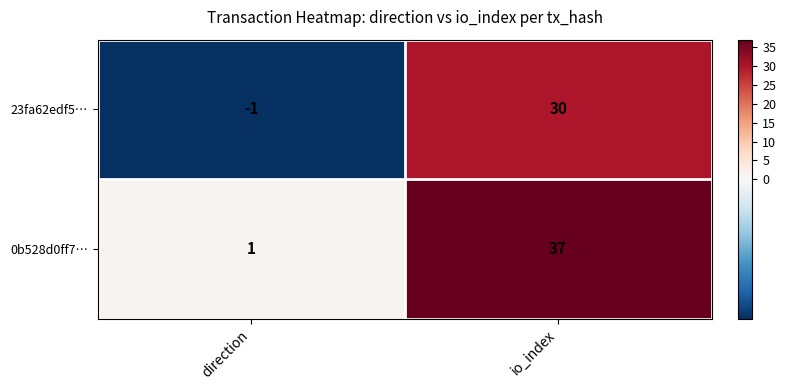

At which label is 0b528d0ff7… closest to 19?

direction